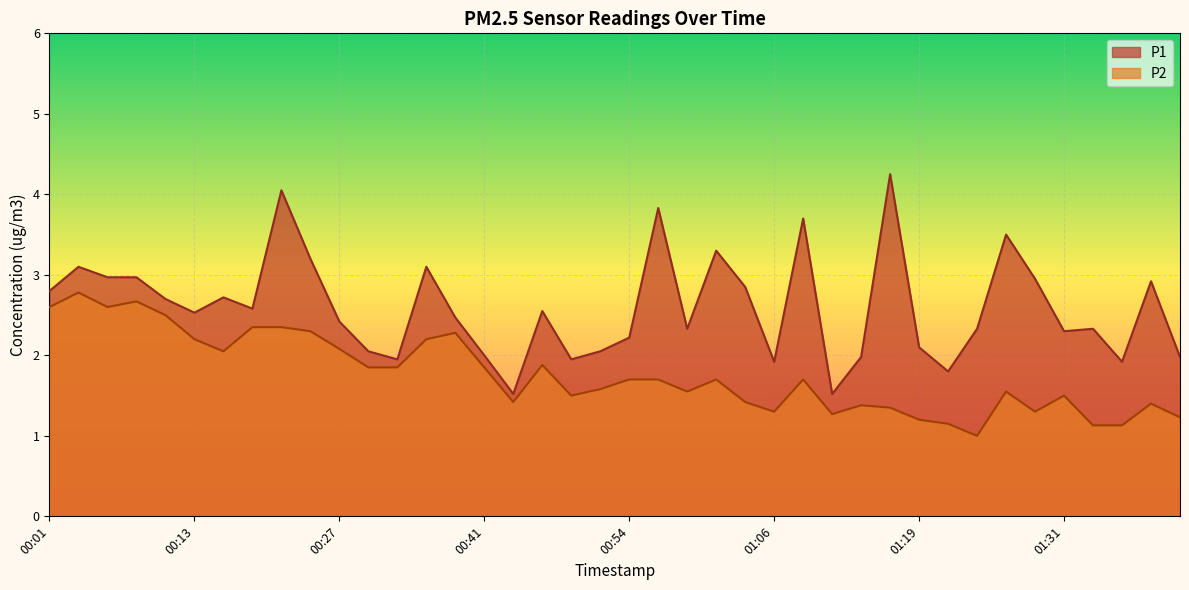

What is the sum of all P2 values?

70.5